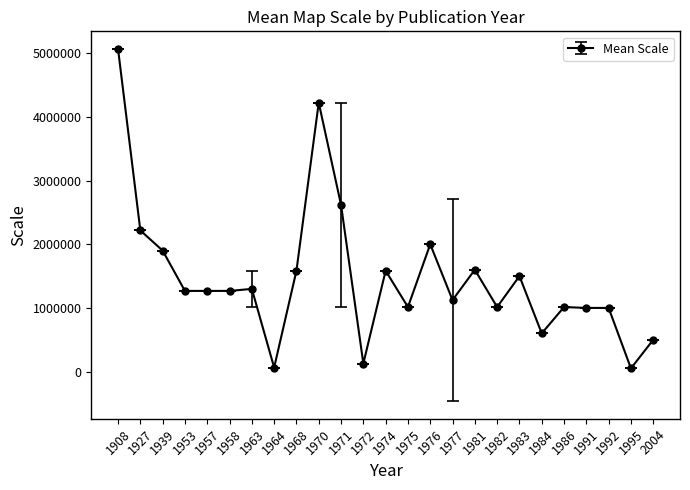

What is the greatest value displayed?

5068800